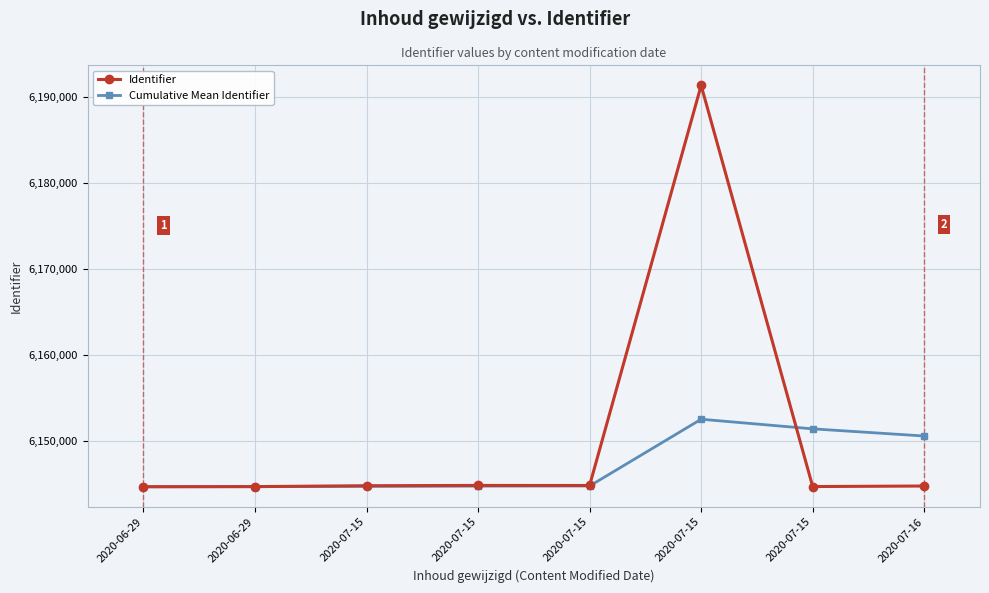

What is the minimum value for Identifier?

6144687